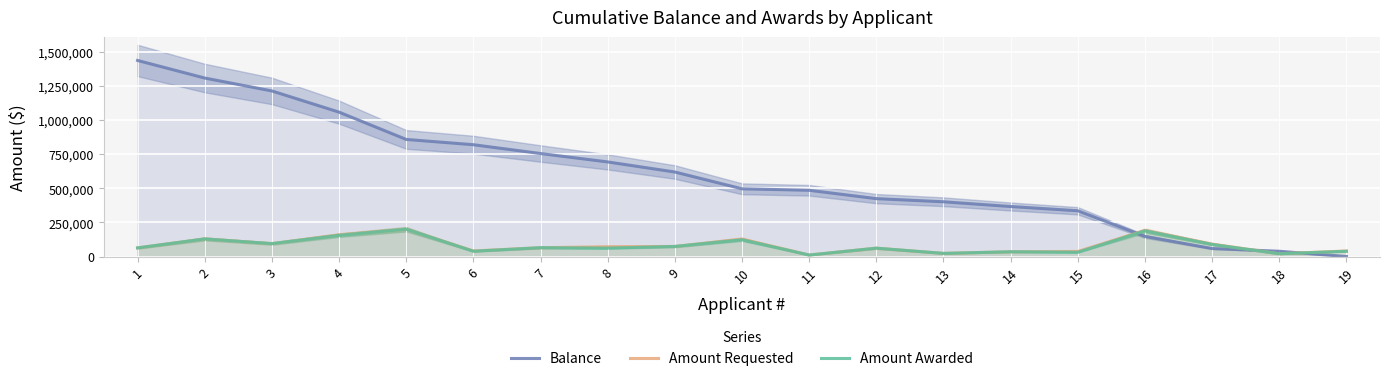

At which category does the chart reach its minimum across all series?

19